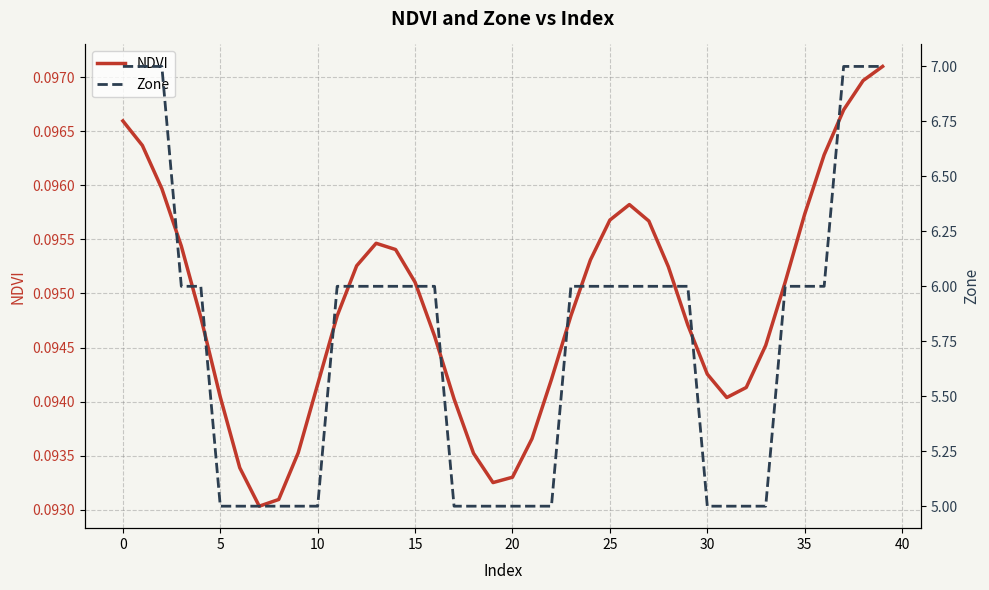

Reading right to left, list all the values displayed in this chart.

NDVI: 0.1	0.1	0.1	0.1	0.1	0.1	0.1	0.1	0.1	0.1	0.1	0.1	0.1	0.1	0.1	0.1	0.1	0.1	0.1	0.1	0.1	0.1	0.1	0.1	0.1	0.1	0.1	0.1	0.1	0.1	0.1	0.1	0.1	0.1	0.1	0.1	0.1	0.1	0.1	0.1
Zone: 7.0	7.0	7.0	6.0	6.0	6.0	5.0	5.0	5.0	5.0	6.0	6.0	6.0	6.0	6.0	6.0	6.0	5.0	5.0	5.0	5.0	5.0	5.0	6.0	6.0	6.0	6.0	6.0	6.0	5.0	5.0	5.0	5.0	5.0	5.0	6.0	6.0	7.0	7.0	7.0